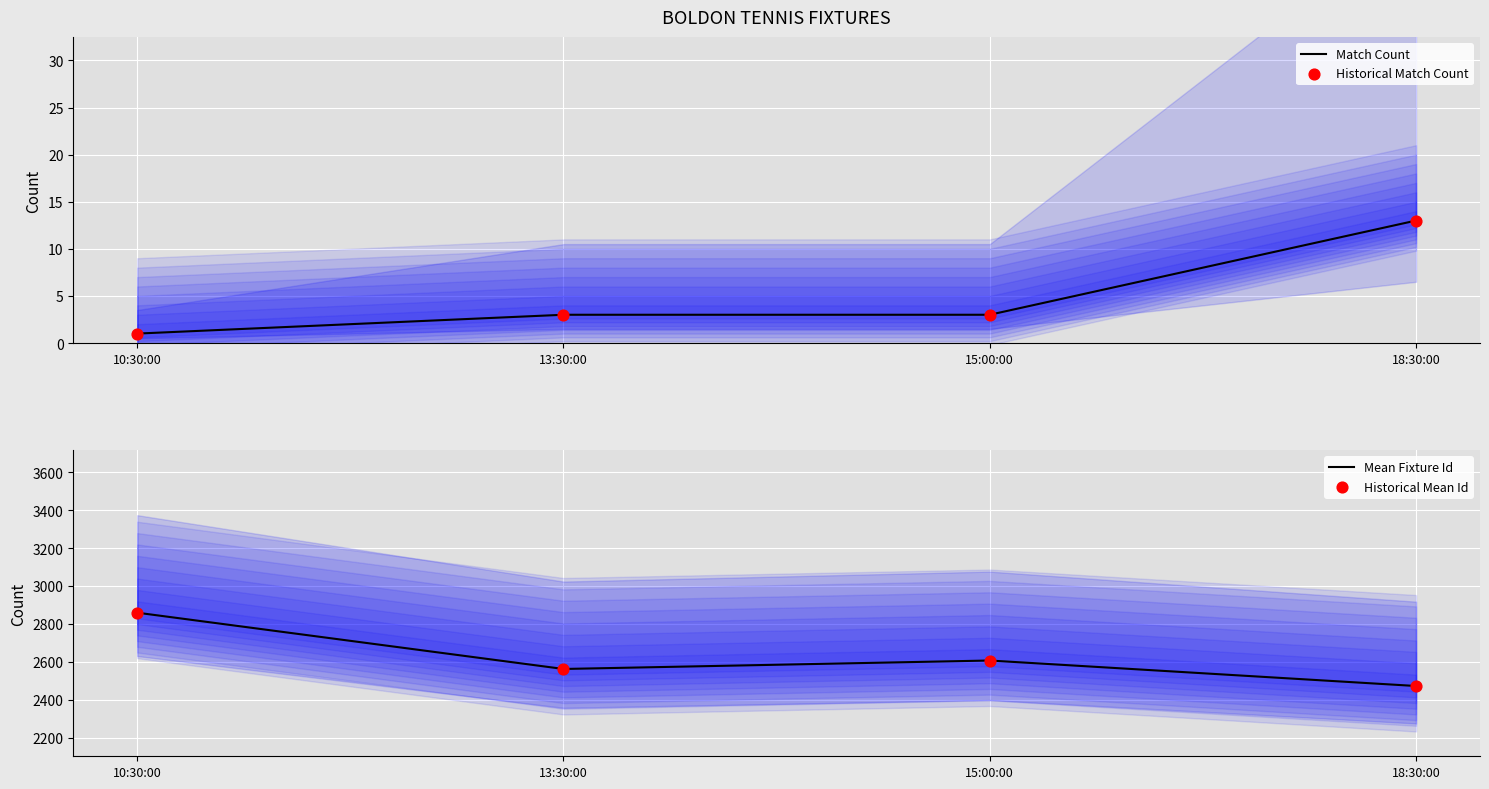

Which series has the largest Y range (max minus min)?

Mean Fixture Id